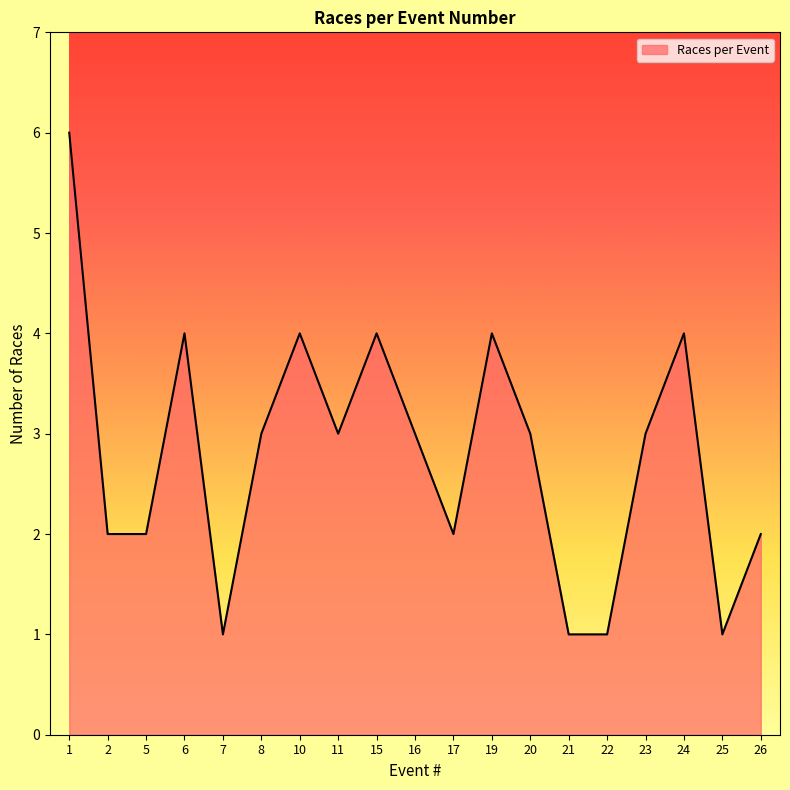

What is the ratio of the value at 16 to the value at 22?

3.0